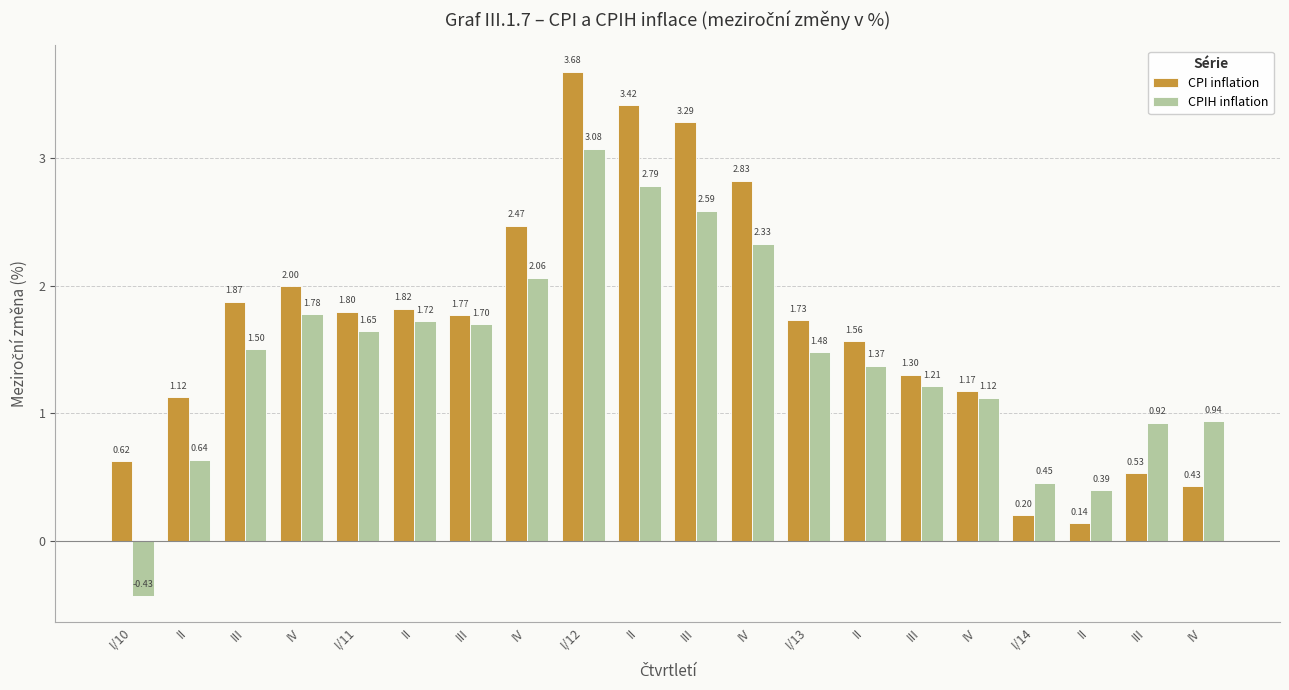

At IV, list the series in order from smallest to largest.

CPIH inflation, CPI inflation